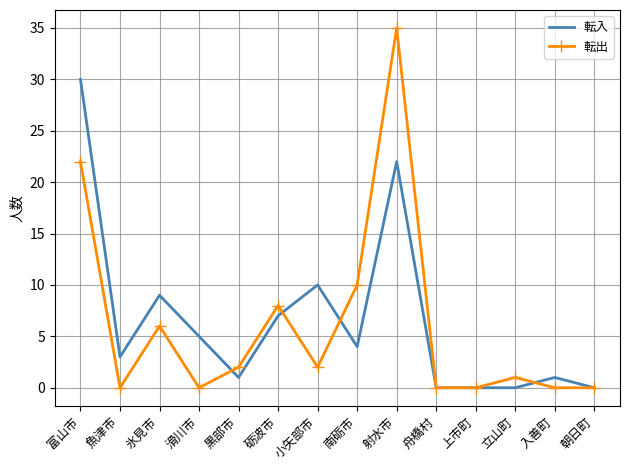

The value of 転出 at 滑川市 is 0. True or false?

True